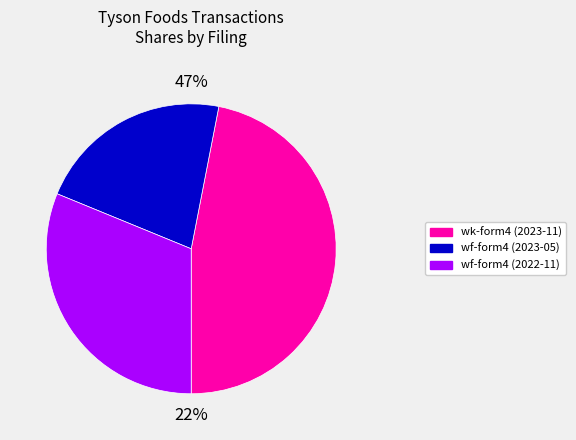

What percentage do wk-form4_1700602728.xml and wf-form4_166915414750423.xml together represent?

78.1%